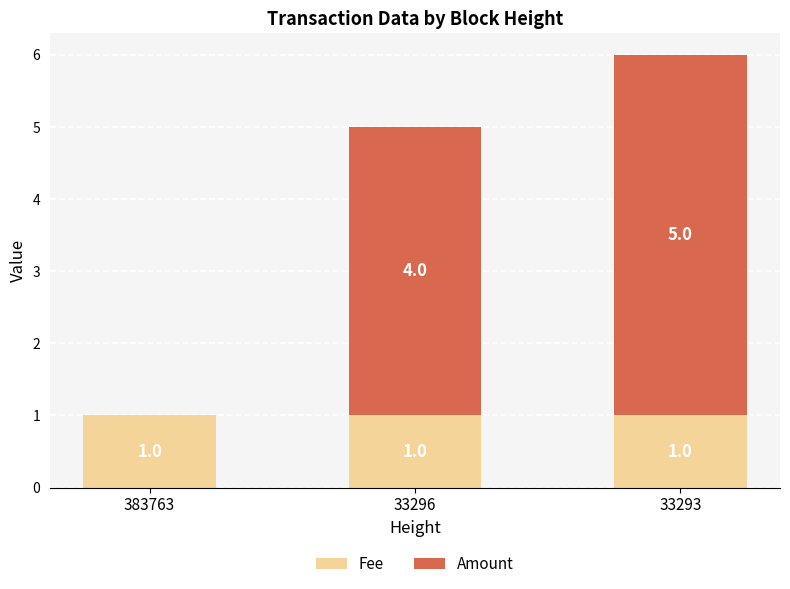

What are all the series names shown in the legend?

Fee, Amount